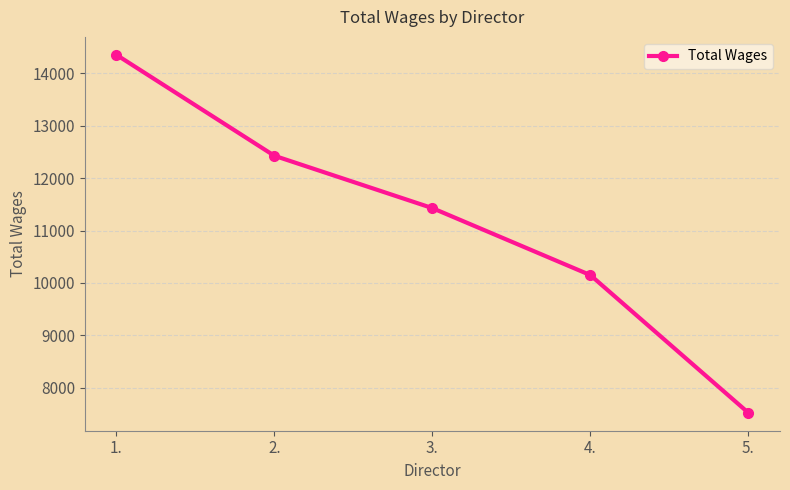

What is the sum of all values?

55877